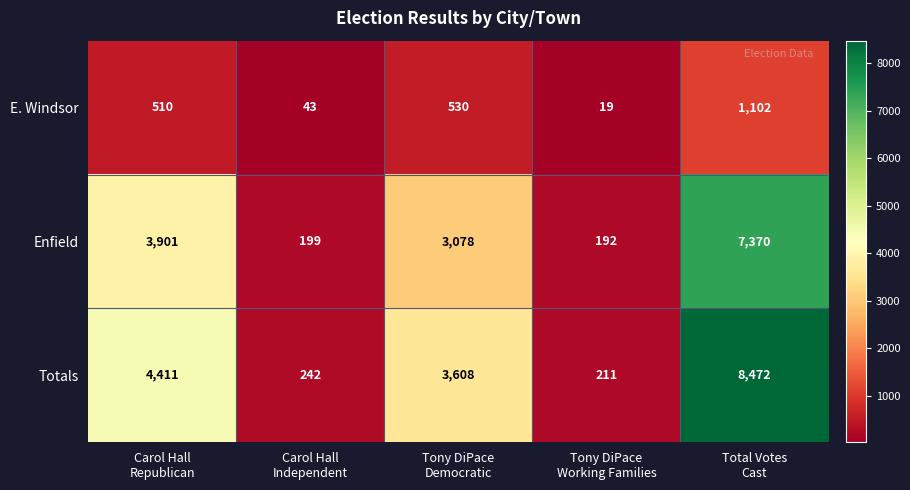

What is the sum of all Totals values?

16944